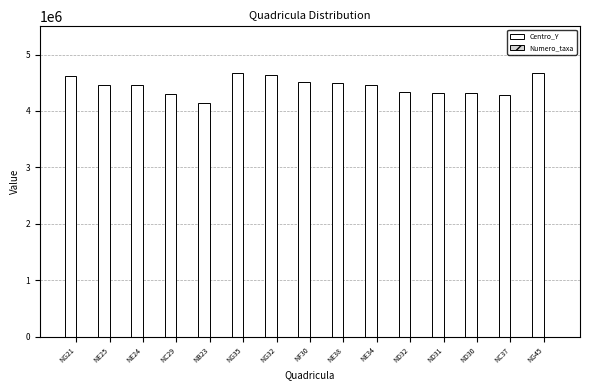

What is the greatest value displayed?

4665000